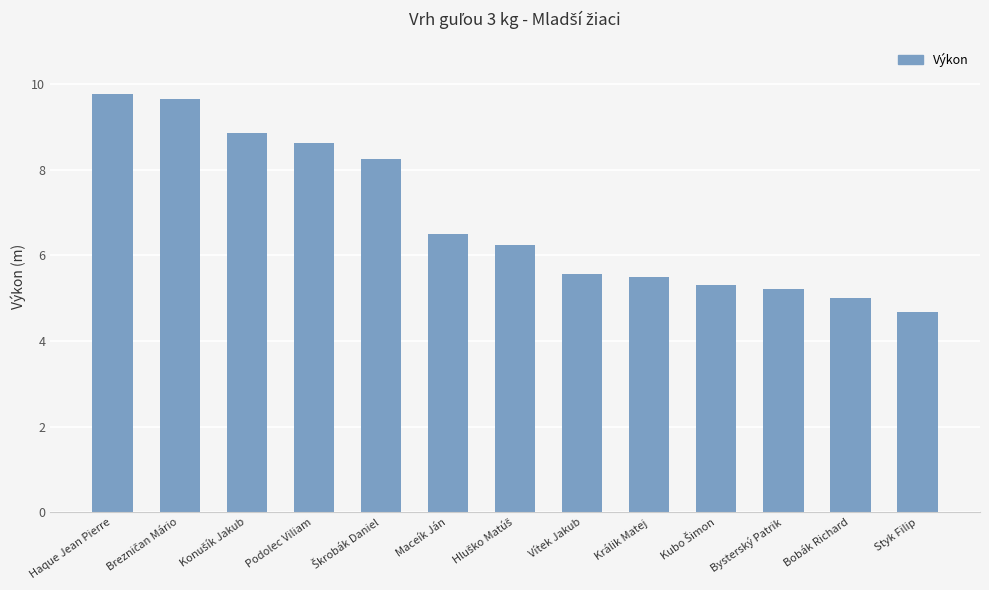

Which has a higher value, Maceík Ján or Králik Matej?

Maceík Ján